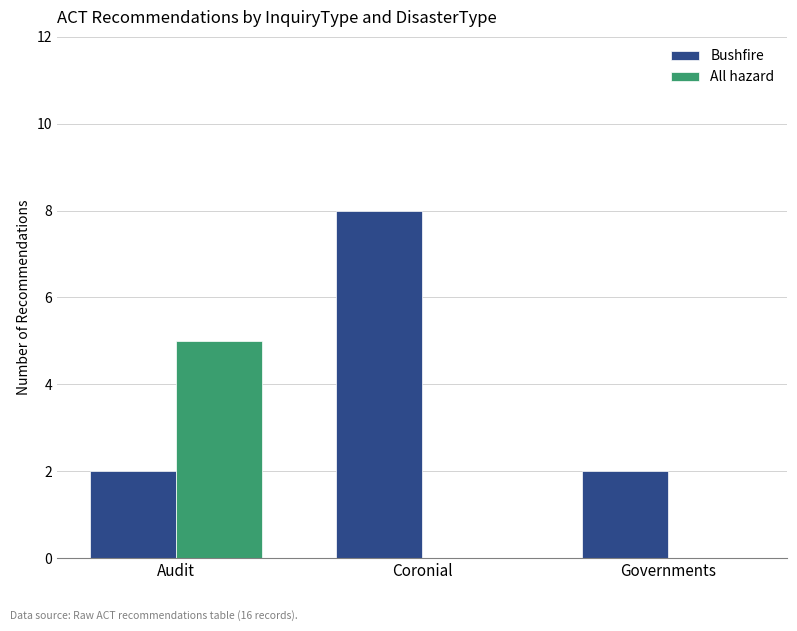

Which series changed the most between Audit and Governments?

All hazard